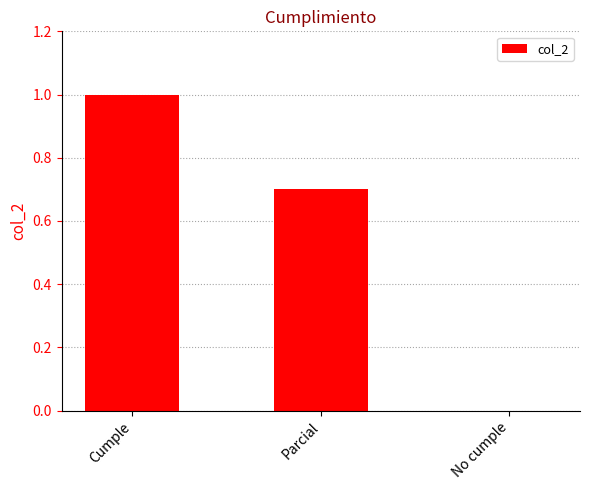

Does the chart contain stacked bars?

No